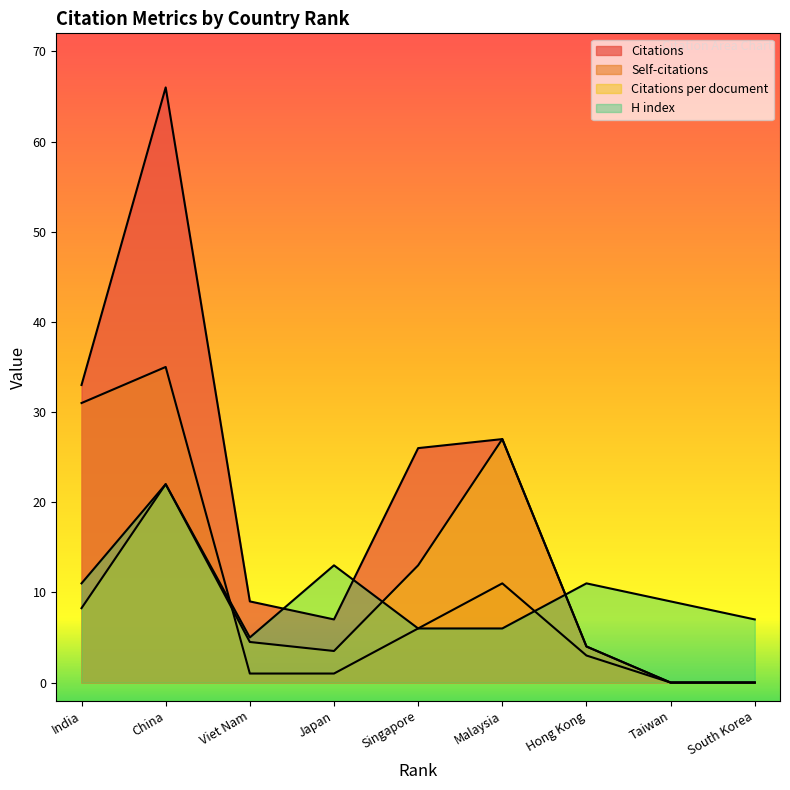

Which series has the widest spread of values?

Citations